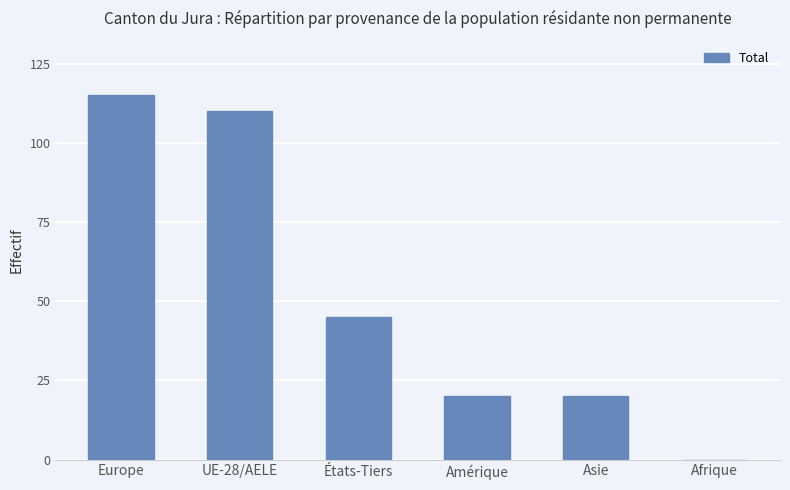

The chart shows a value of 115 at Europe. True or false?

True